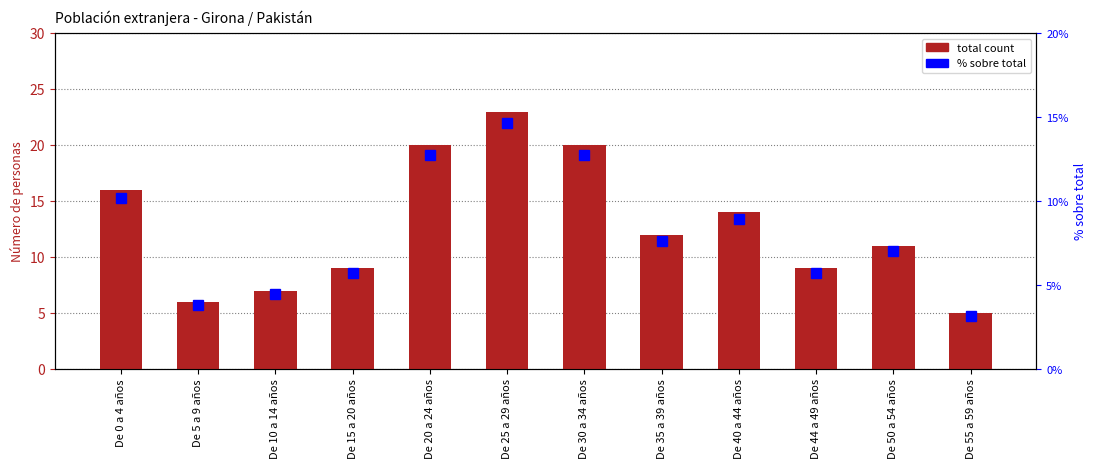

What is the difference between the total count values at De 50 a 54 años and De 20 a 24 años?

9.0